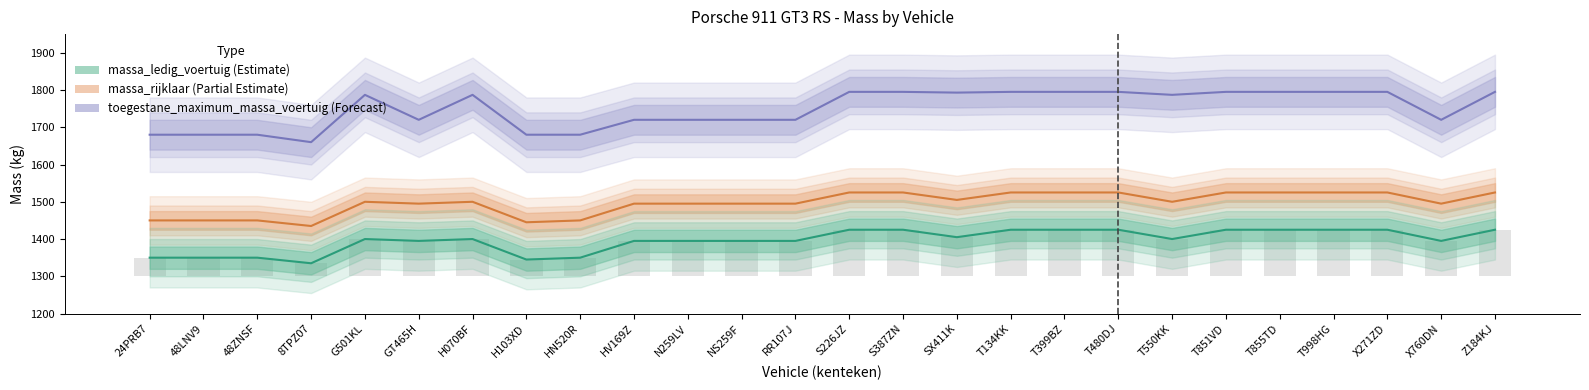

True or false: massa_rijklaar has a value of 674 at H103XD.

False